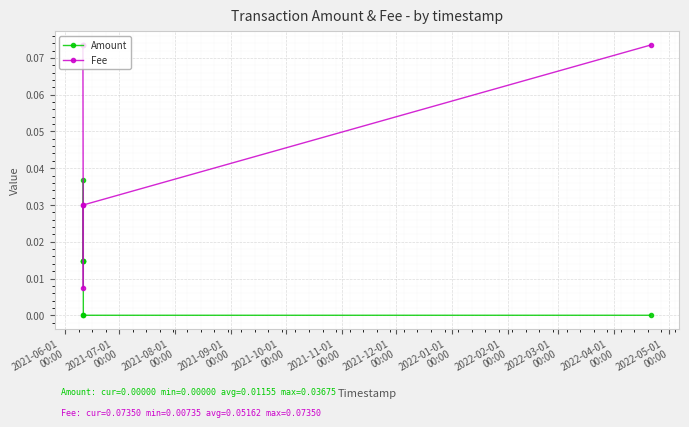

The value of Fee at 2021-09-01
00:00 is 0.0. True or false?

False